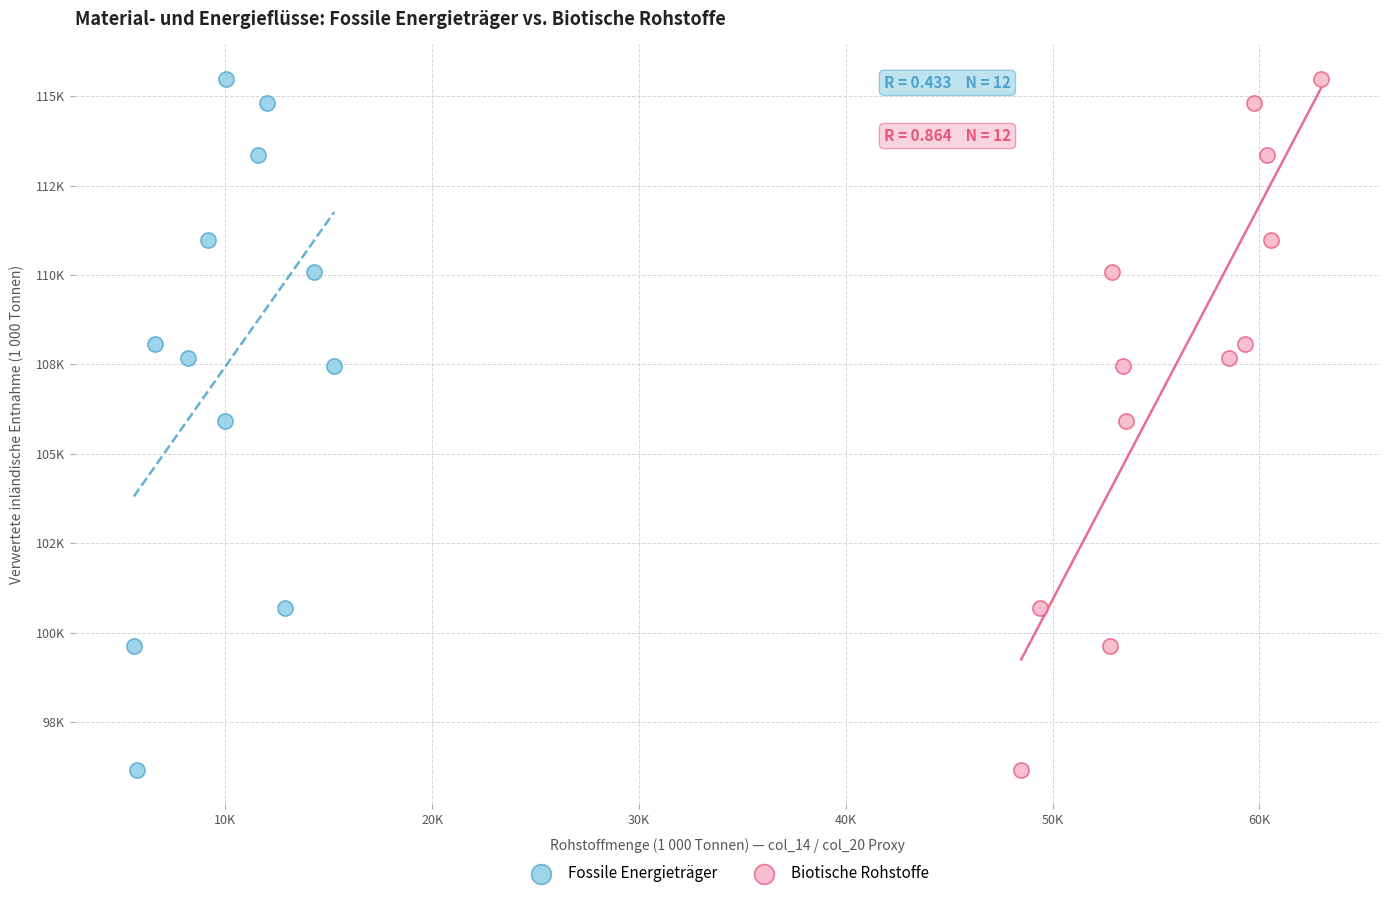

What are all the series names shown in the legend?

Fossile Energieträger, Biotische Rohstoffe